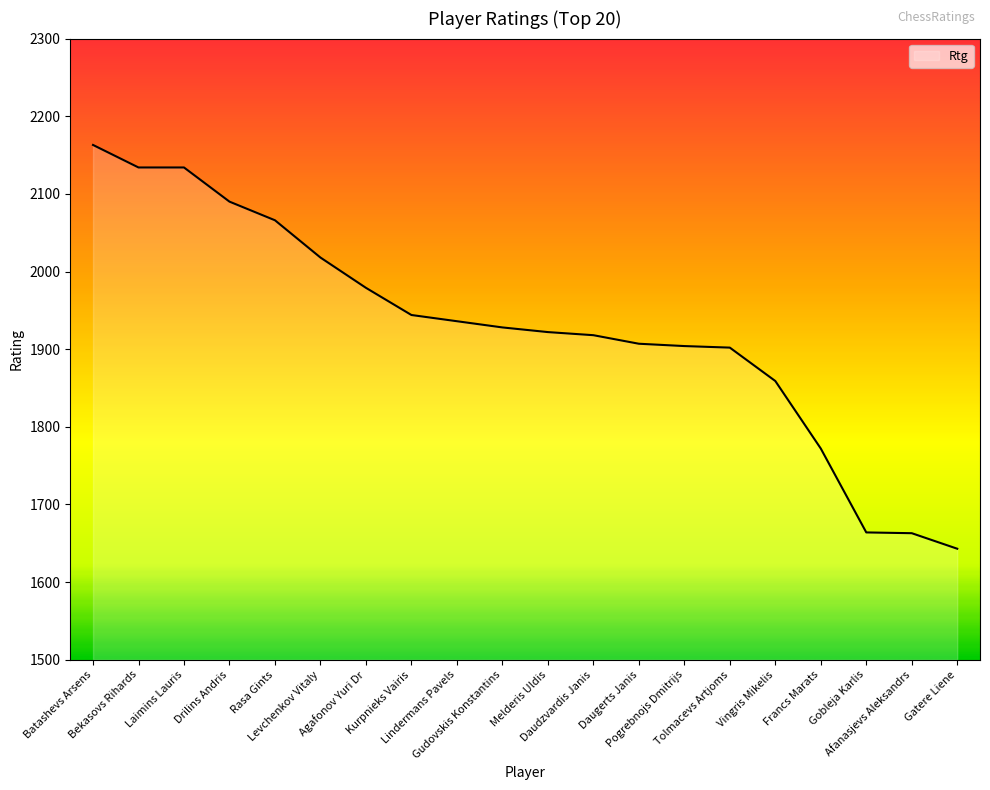

What is the minimum value shown in the chart?

1643